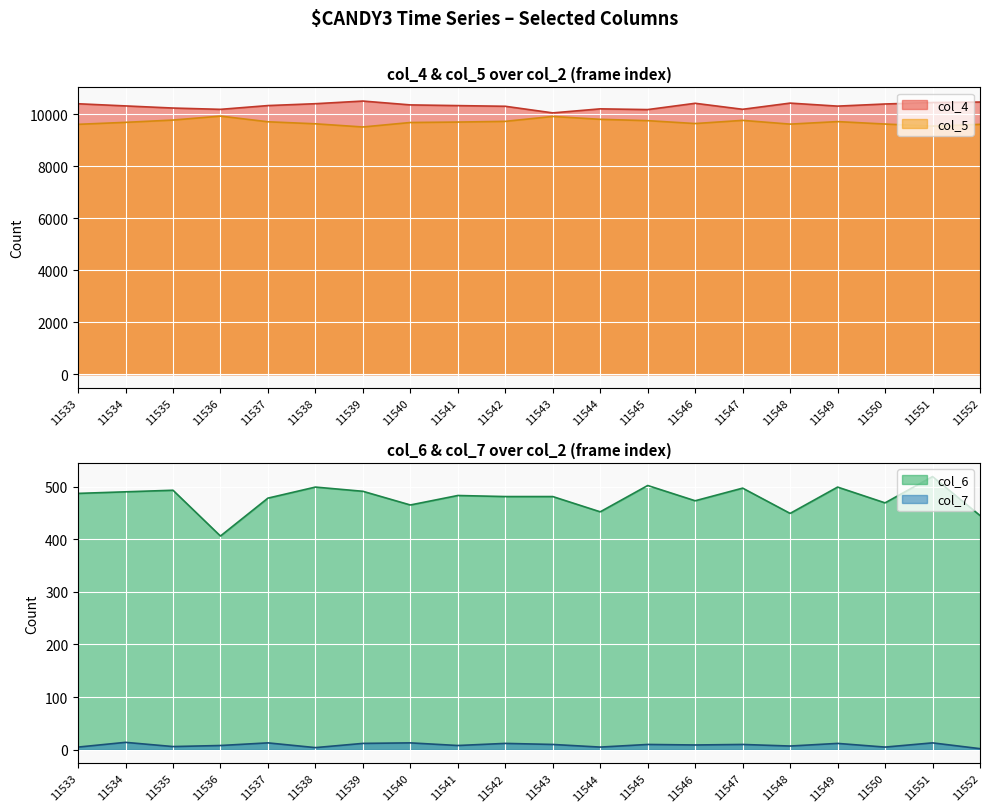

What is the smallest value displayed?

2